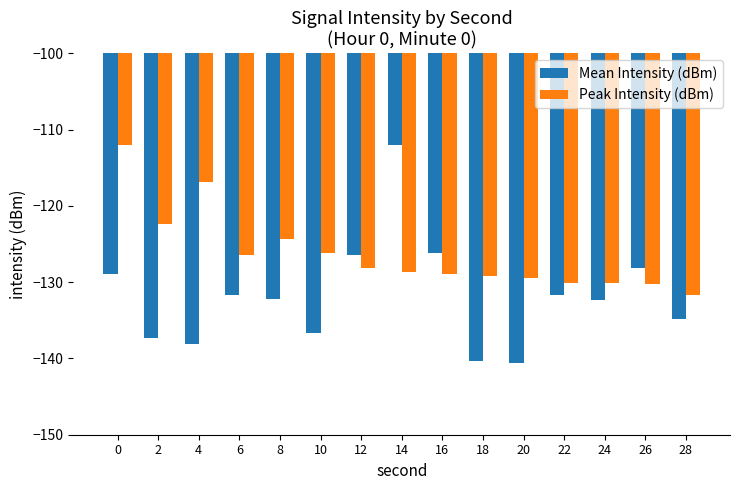

What is the smallest value displayed?

-140.6